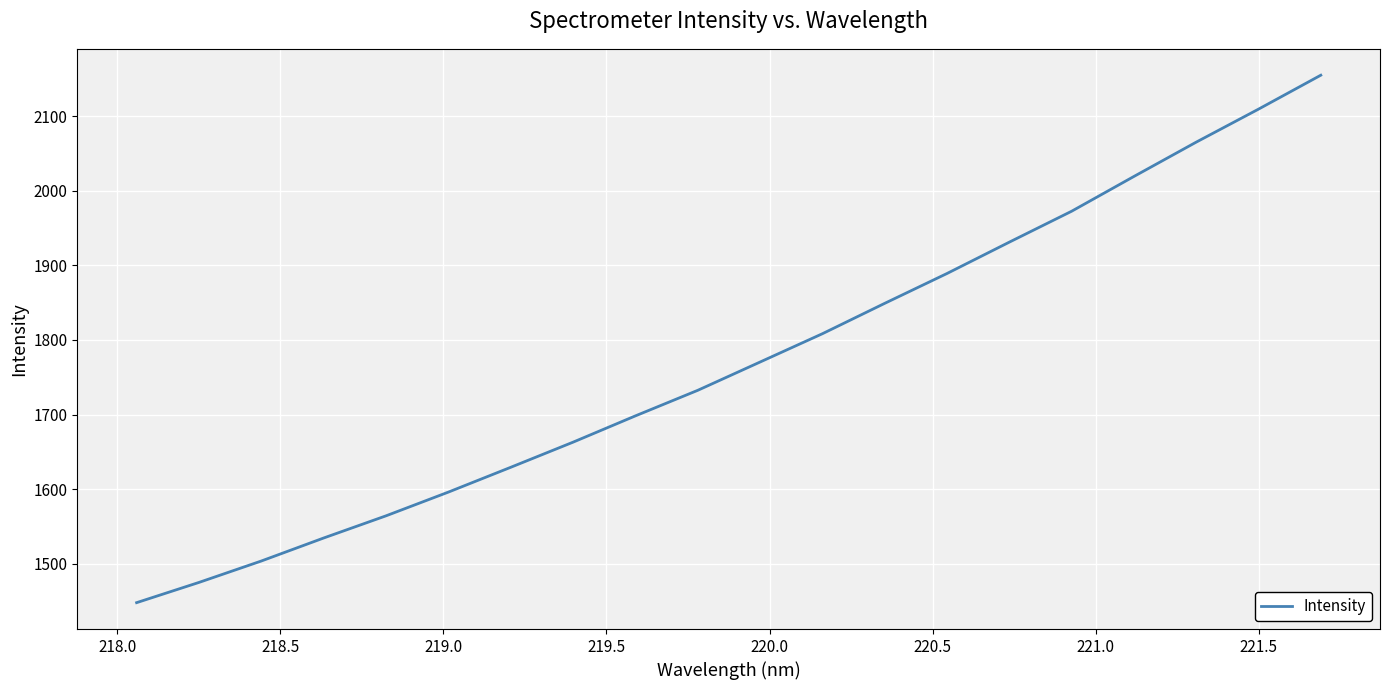

What is the minimum value shown in the chart?

1447.9